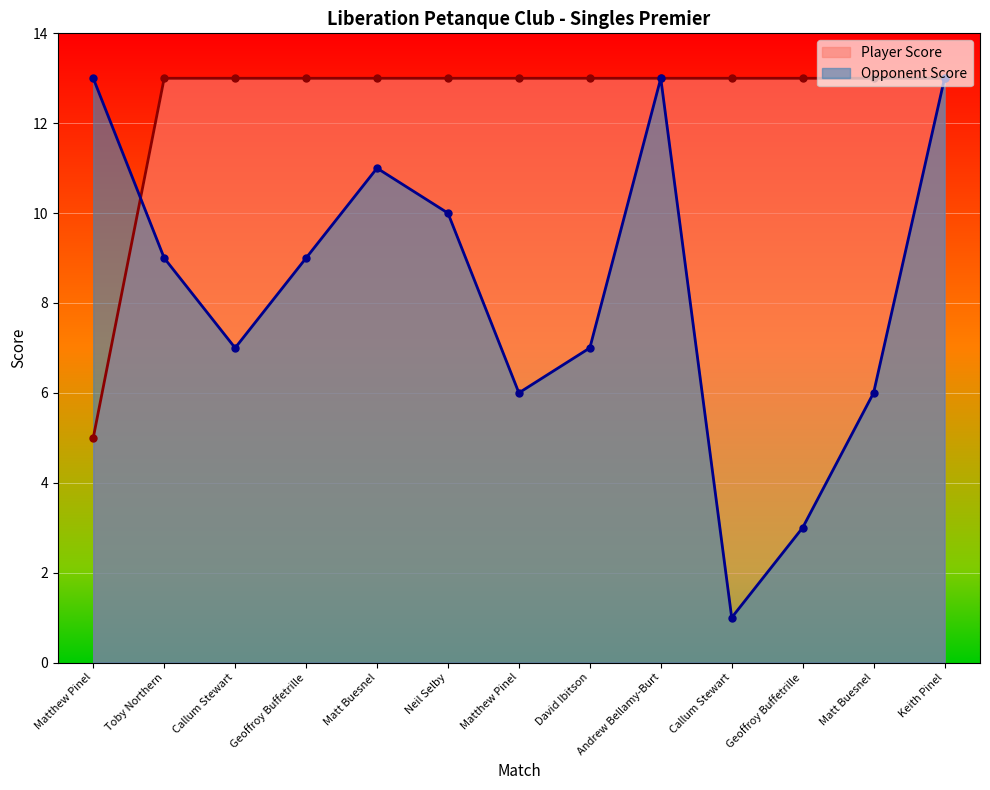

The Player Score series shows 13 at Callum Stewart. True or false?

True